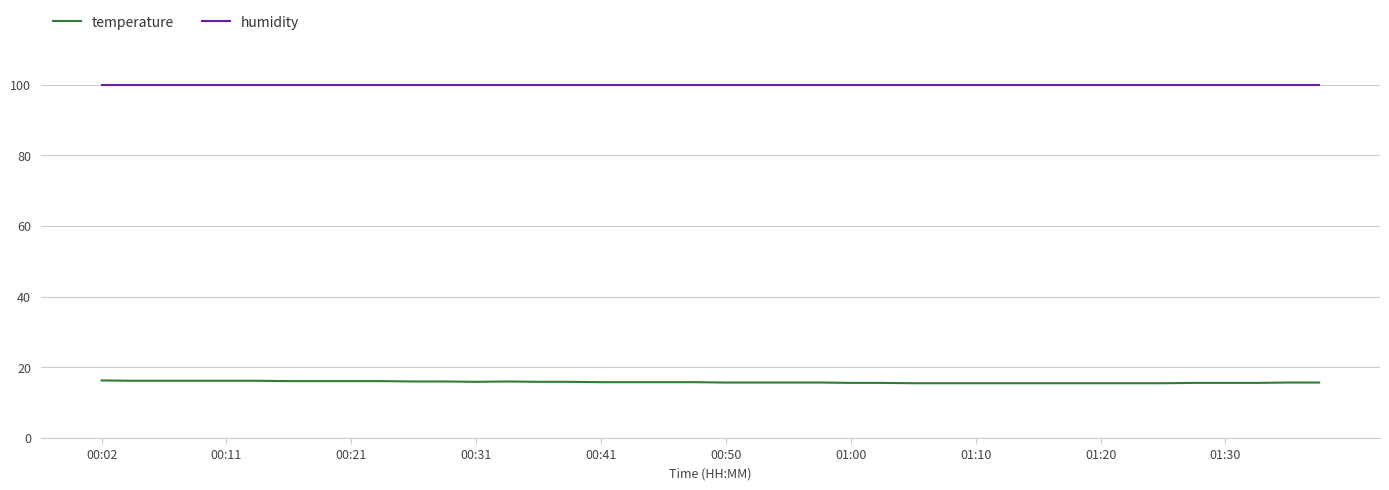

True or false: temperature and humidity cross at least once.

False